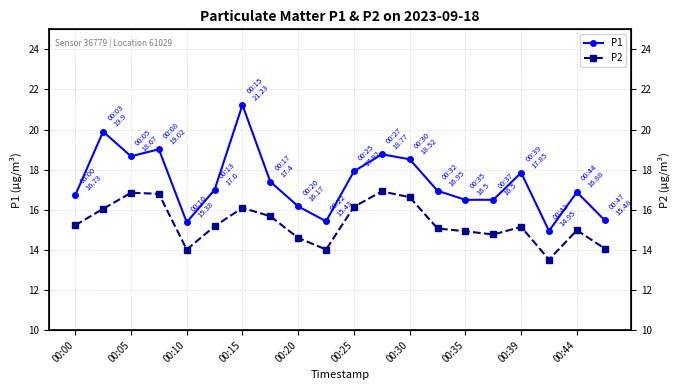

The P1 series shows 21.5 at 17. True or false?

False